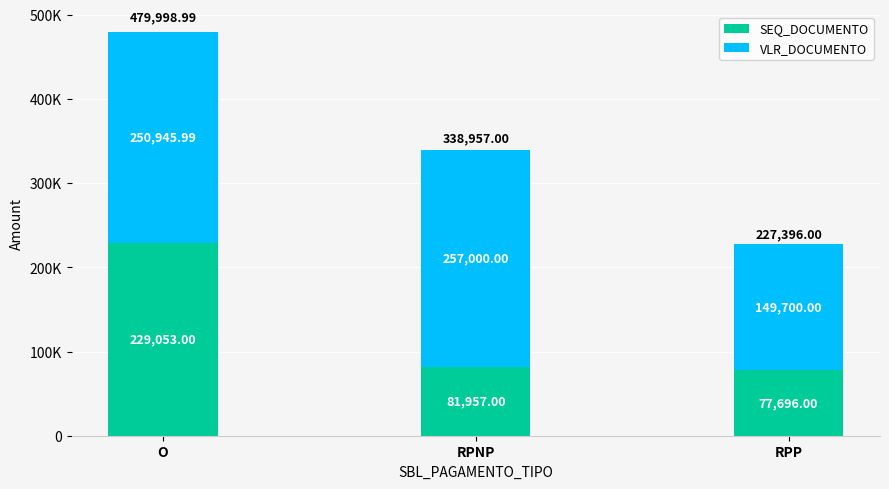

Which series has the widest spread of values?

SEQ_DOCUMENTO